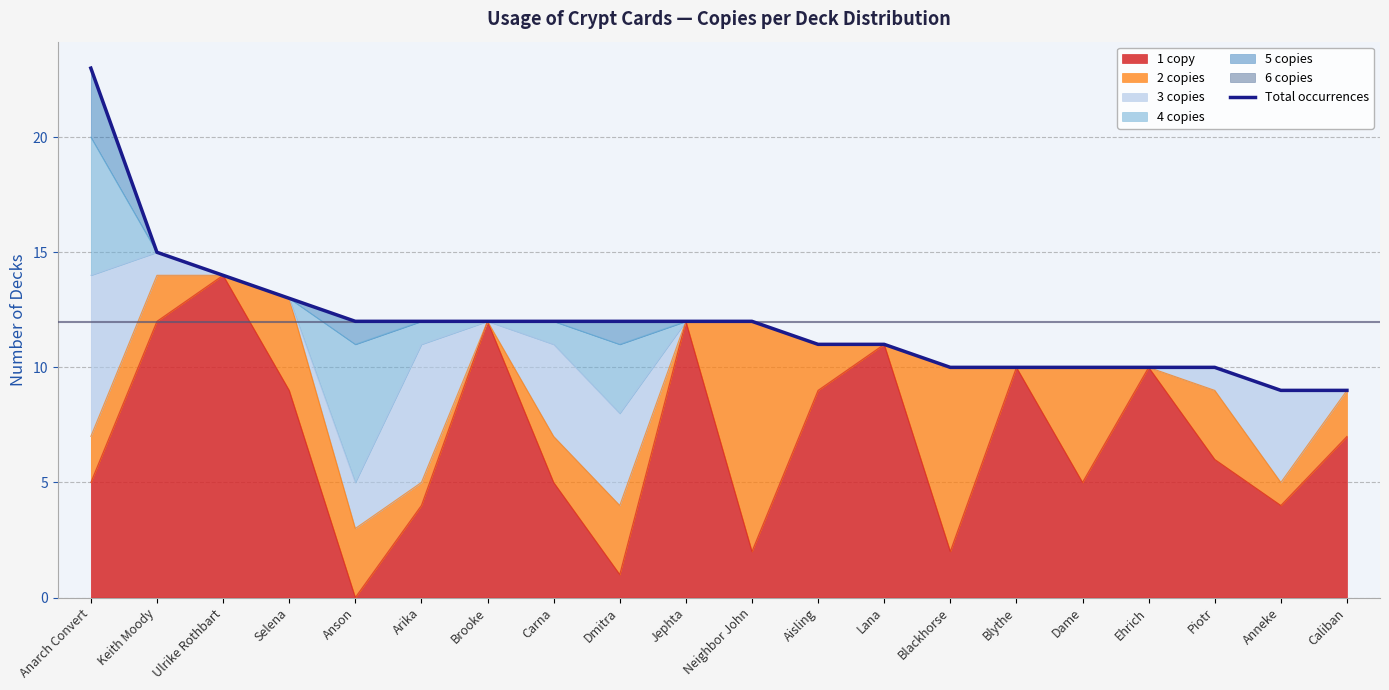

True or false: the data shows 12 at Brooke.

True